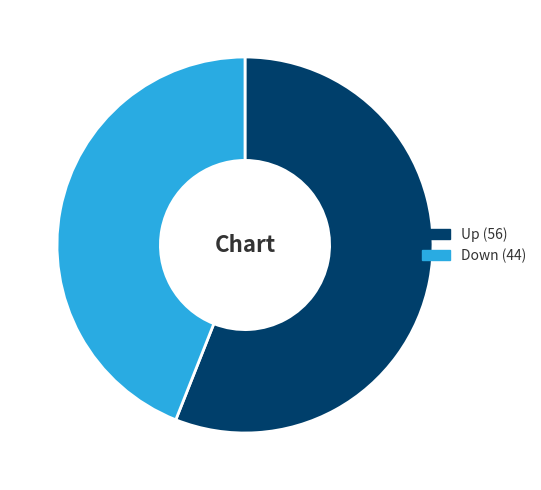

Is there a majority slice in this chart?

Yes